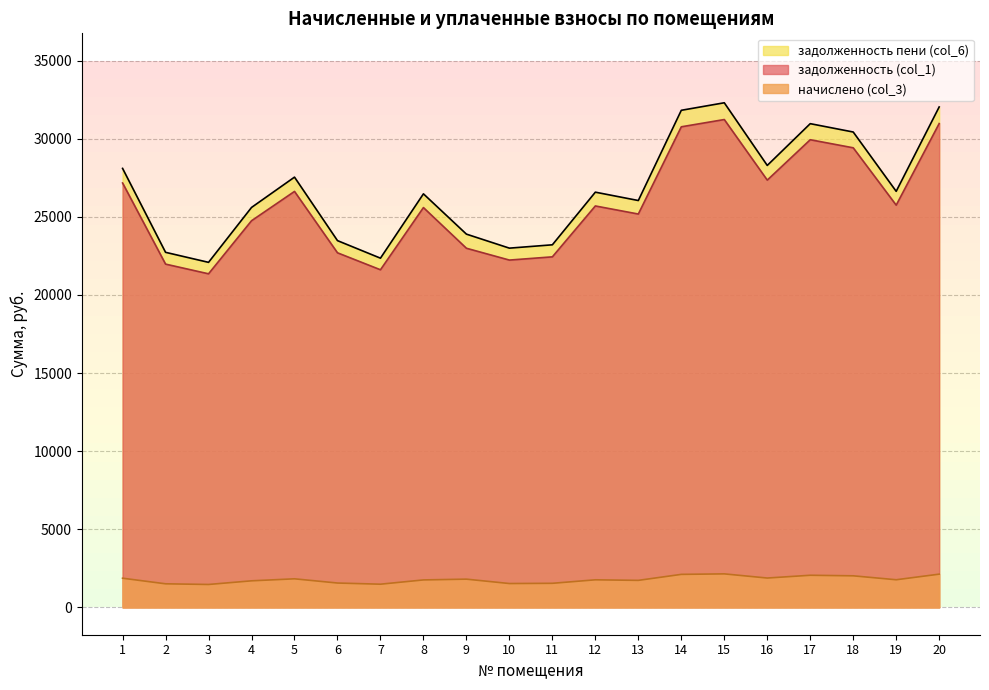

True or false: задолженность пени (col_6) and задолженность (col_1) intersect in this chart.

False